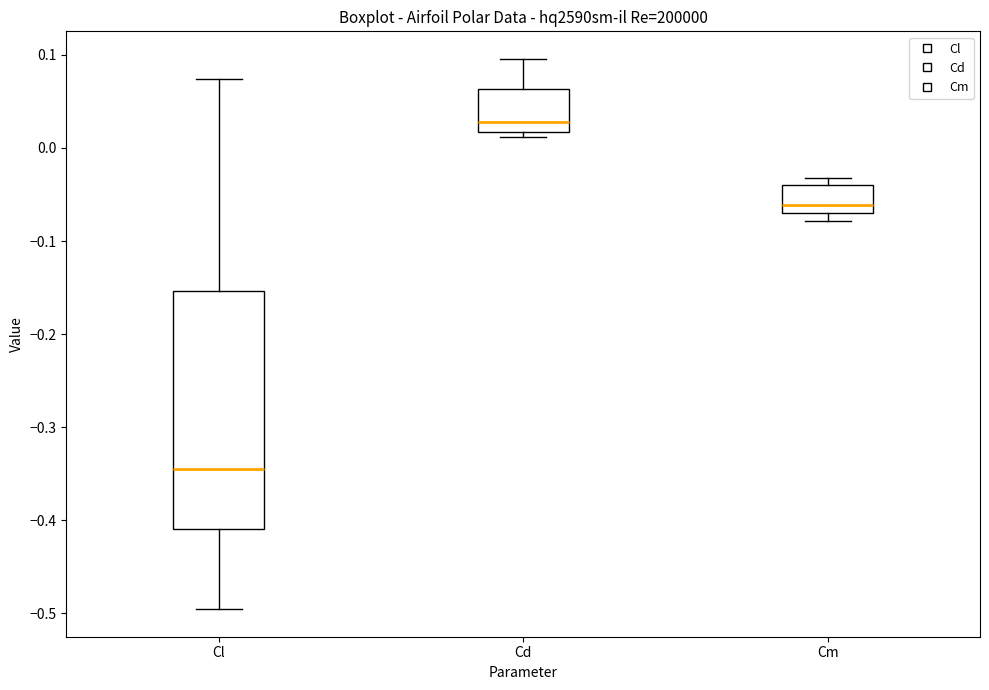

Which box is the tallest, from its lower edge to its upper edge?

Cl